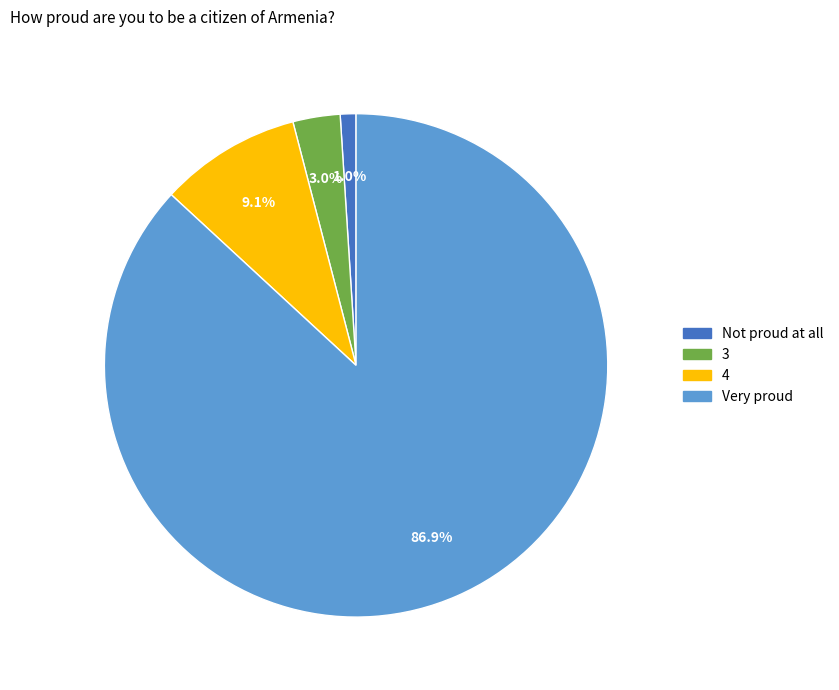

To the nearest percent, what is the difference between the largest and smallest slice percentages?

86%